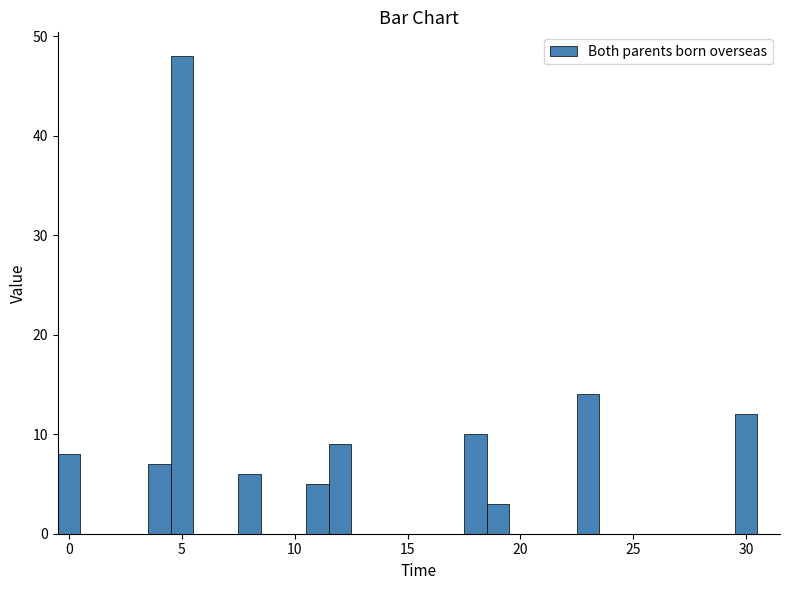

Around what value on the x-axis is the tallest bar? Give the approximate position of its centre, as read against the axis.

5.0